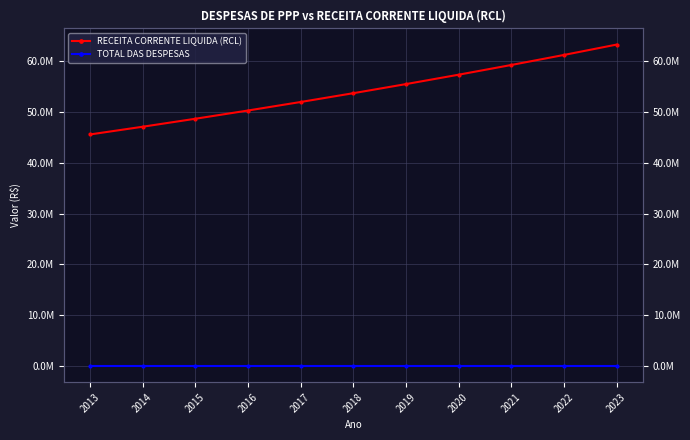

Rank the series by their average value, from lowest to highest.

TOTAL DAS DESPESAS, RECEITA CORRENTE LIQUIDA (RCL)